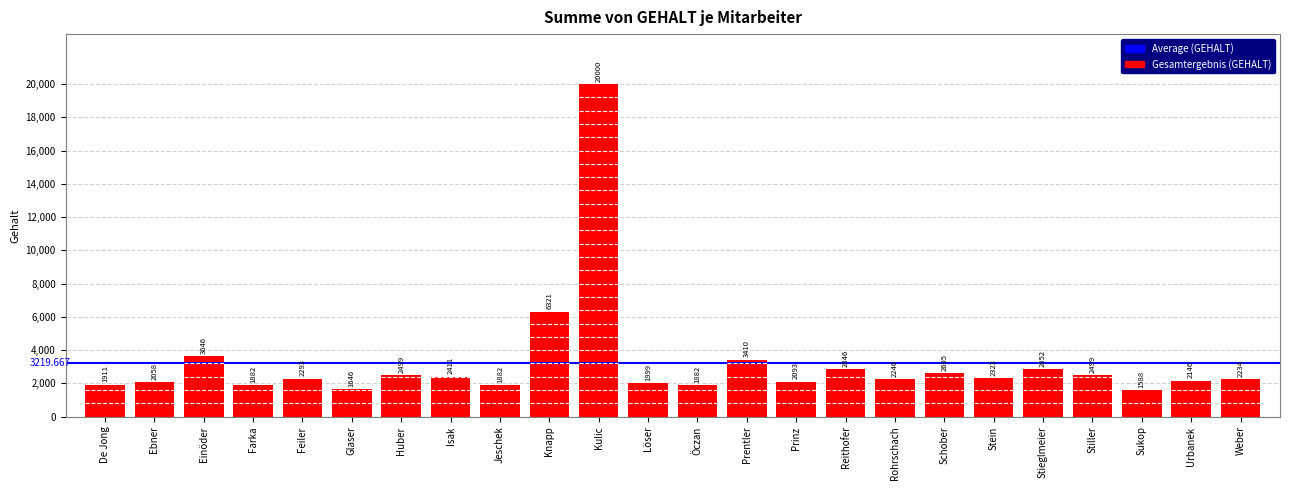

The chart shows a value of 525 at Urbanek. True or false?

False